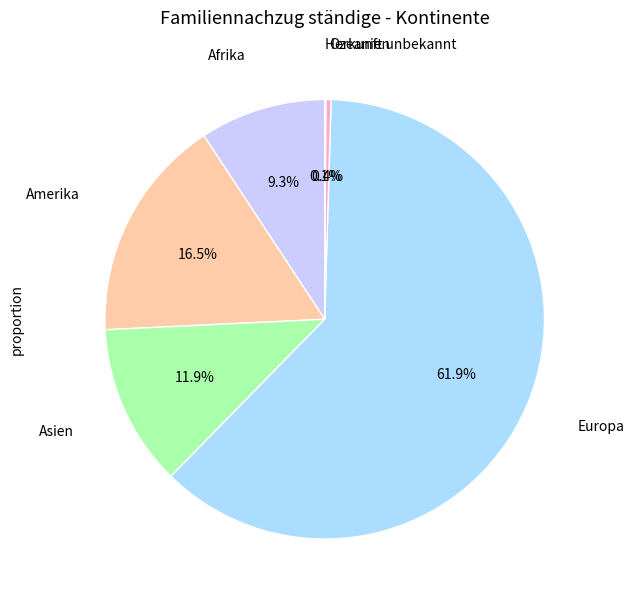

What portion of the pie excludes Ozeanien?

99.6%